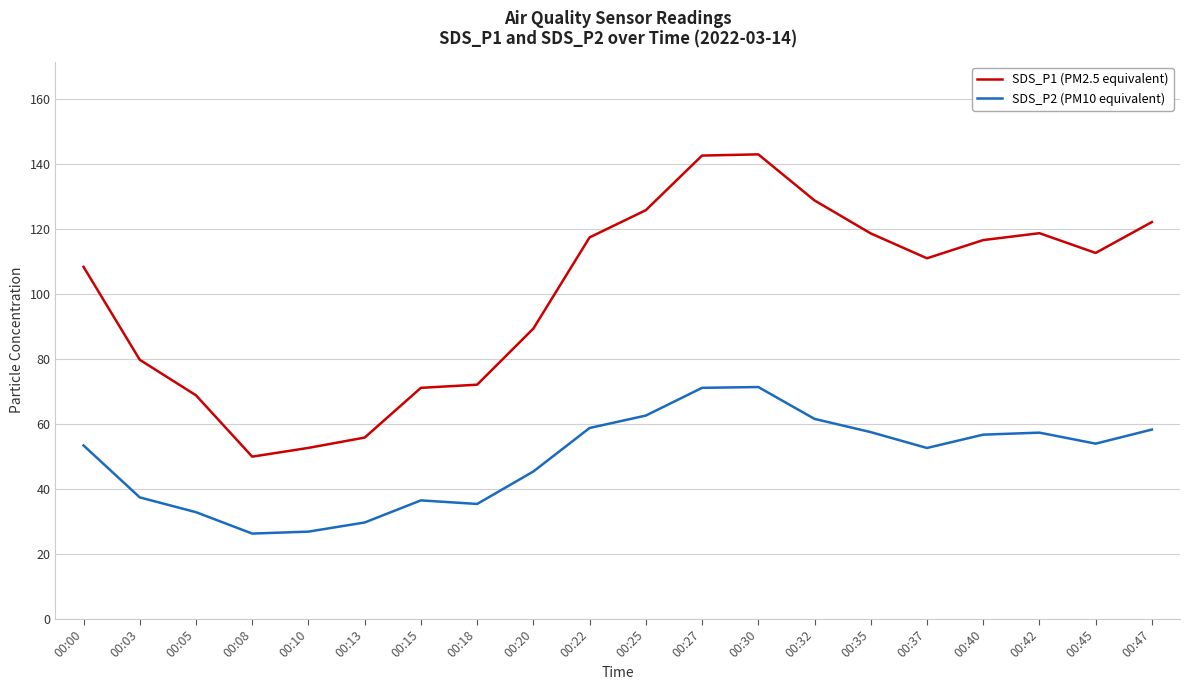

What is the highest value of the SDS_P1 (PM2.5 equivalent) series?

142.8